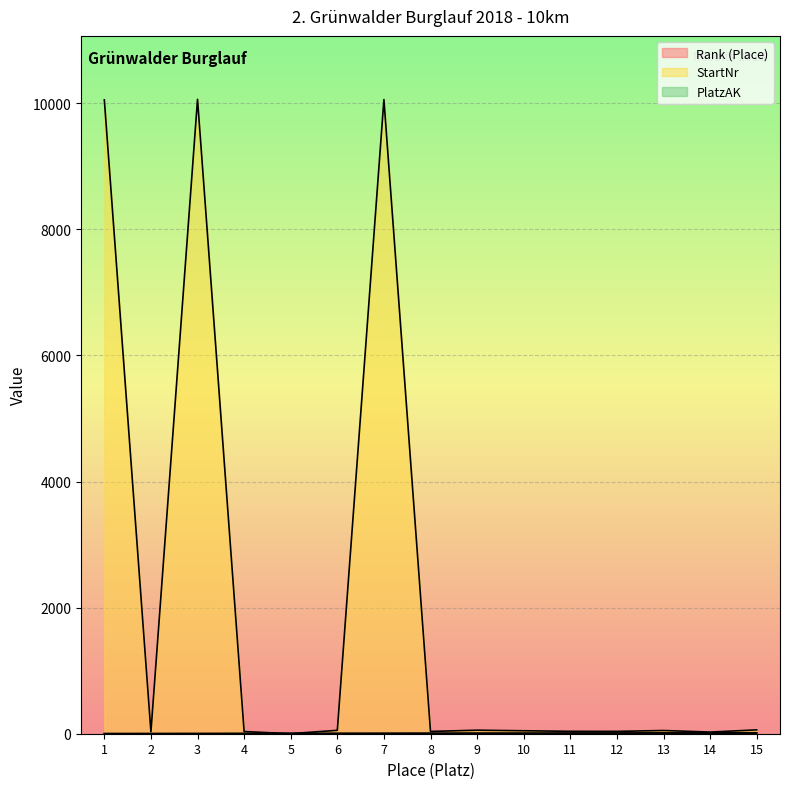

True or false: StartNr and Rank (Place) intersect in this chart.

True